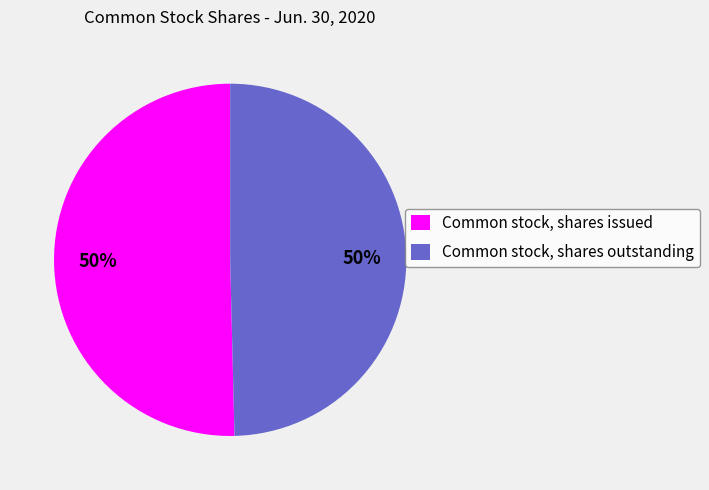

To the nearest percent, what is the average slice percentage?

50%